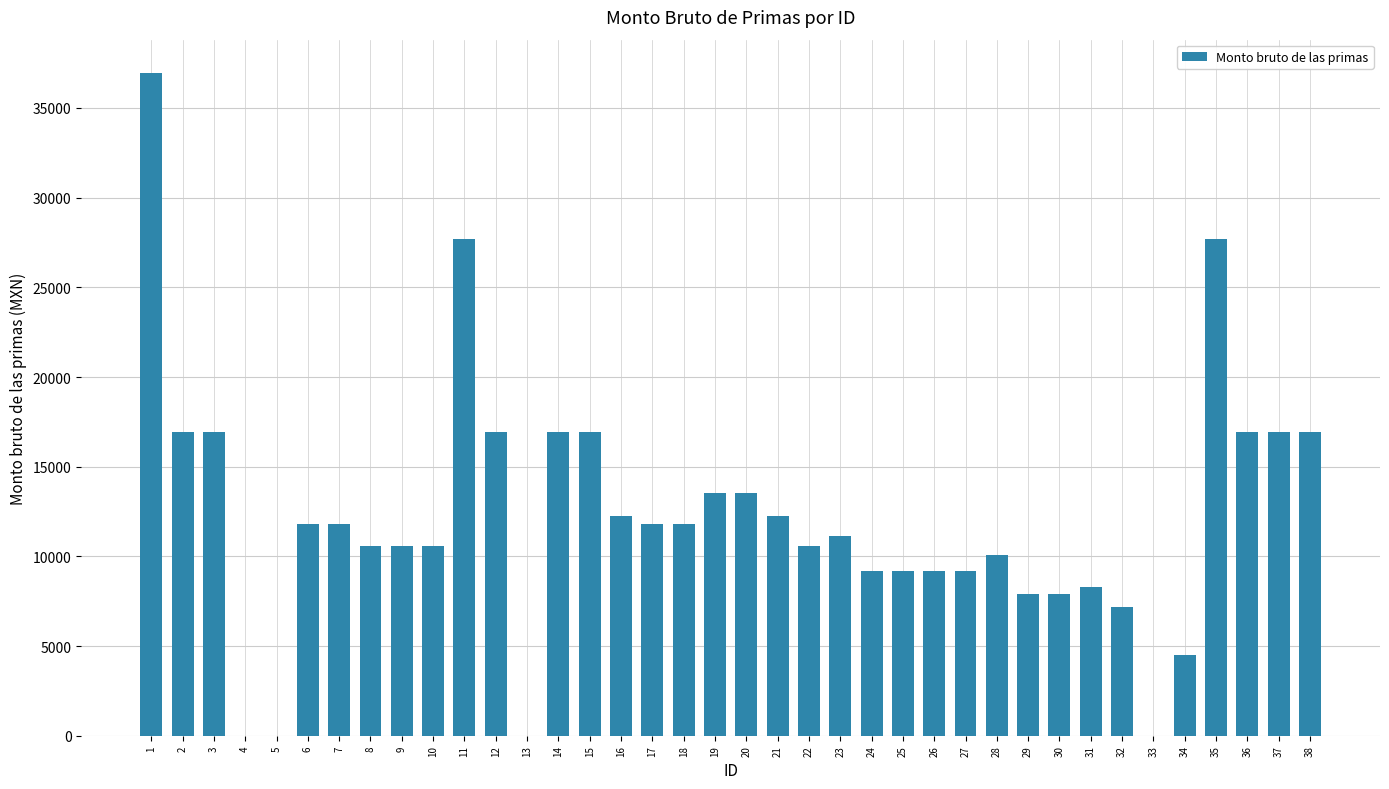

What is the maximum value shown in the chart?

36960.0